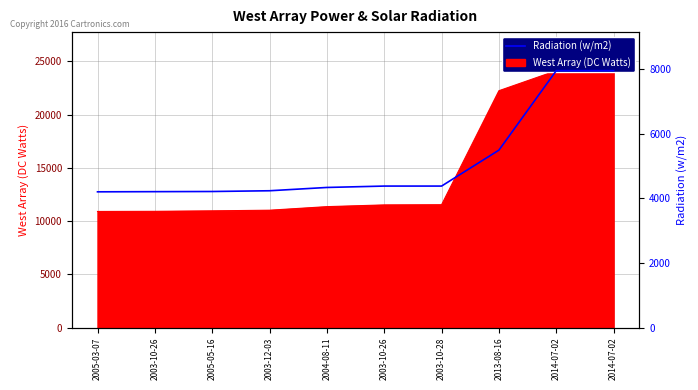

The value at 2003-10-26 is 4382. True or false?

True